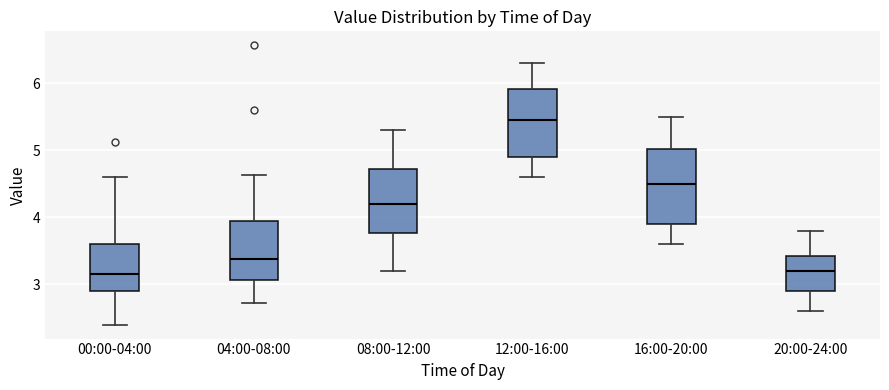

Comparing the boxes themselves (not the whiskers), which one is the tallest?

16:00-20:00